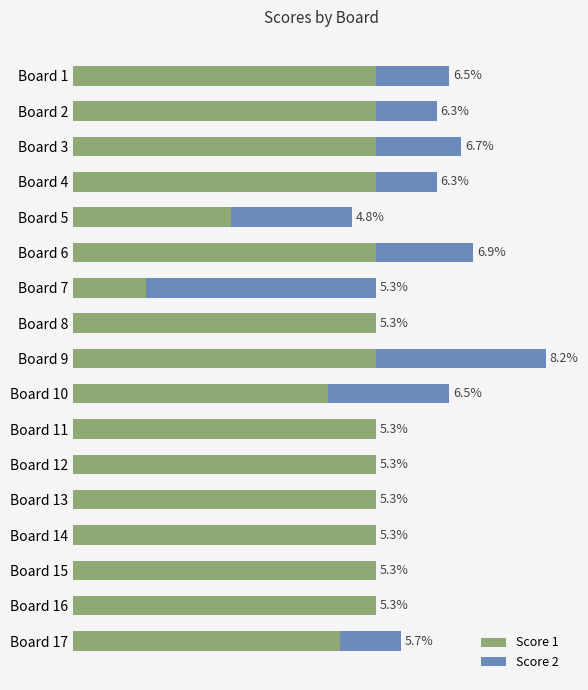

List the series in order of their peak value, highest first.

Score 1, Score 2